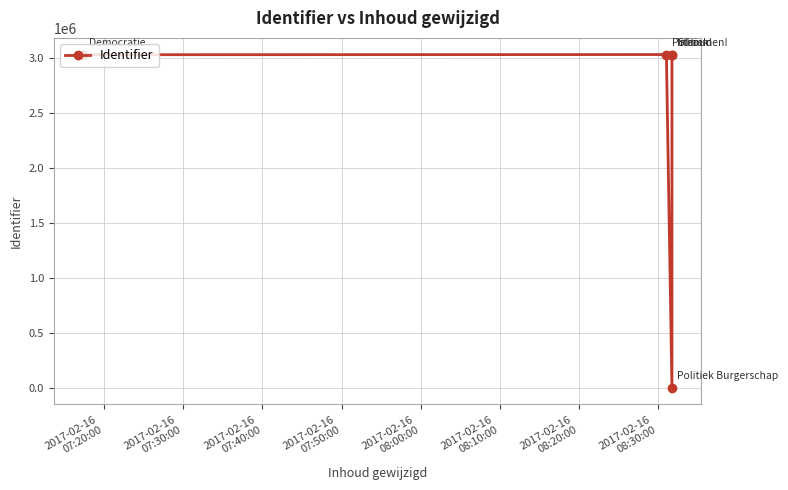

How many lines are shown in the chart?

1